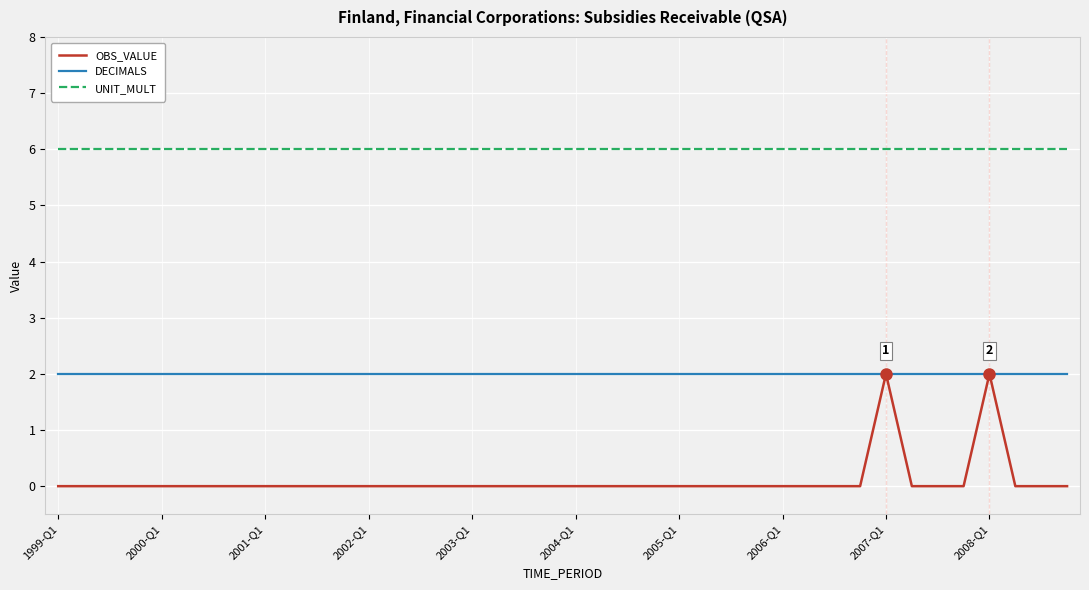

Which series has the largest total across all categories?

UNIT_MULT